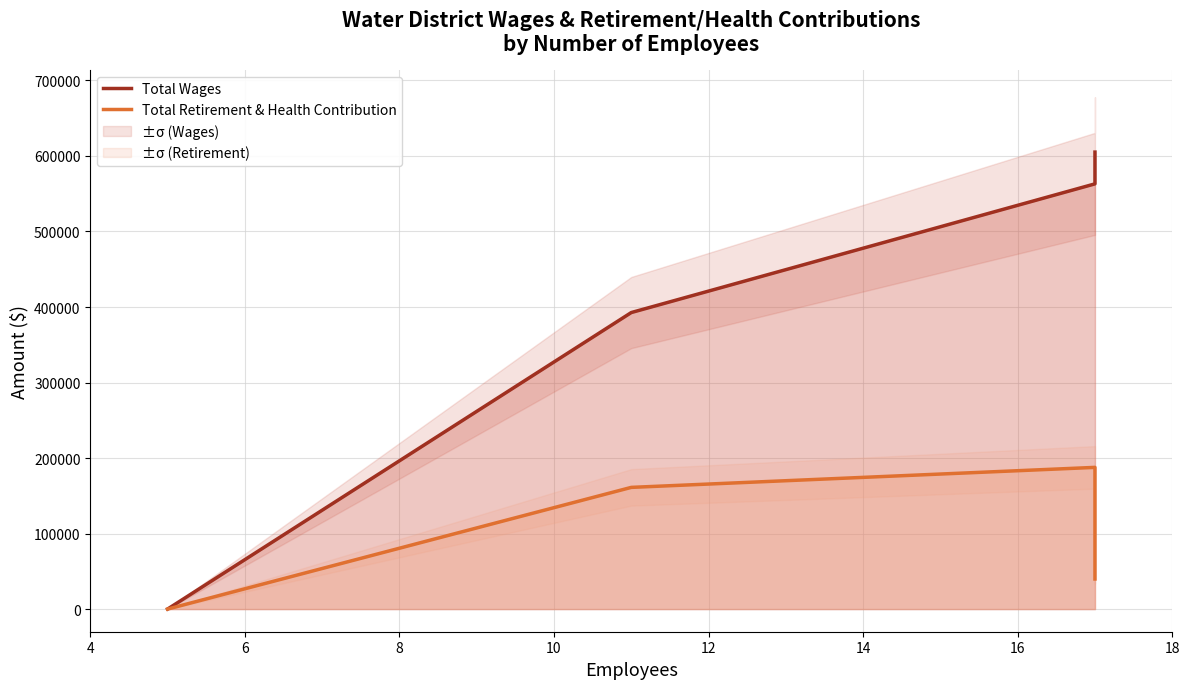

Reading right to left, list all the values displayed in this chart.

Total Wages: 605137	563076	392666	0
Total Retirement & Health Contribution: 39829	187636	161142	0